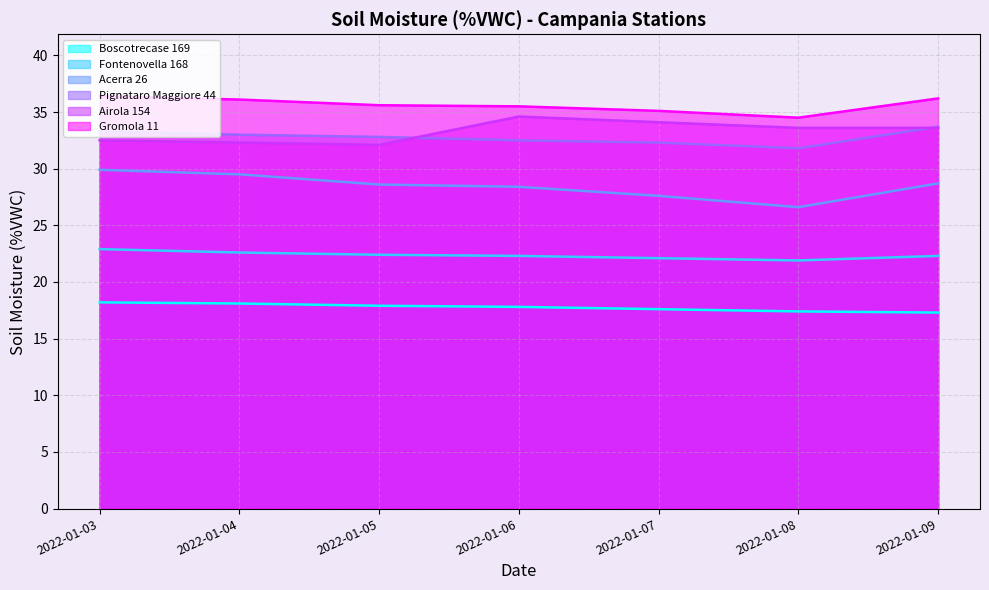

Reading left to right, extract all data points from this chart.

Acerra 26: 29.9	29.5	28.6	28.4	27.6	26.6	28.7
Airola 154: 32.5	32.3	32.1	34.6	34.1	33.6	33.6
Boscotrecase 169: 18.2	18.1	17.9	17.8	17.6	17.4	17.3
Fontenovella 168: 22.9	22.6	22.4	22.3	22.1	21.9	22.3
Gromola 11: 36.4	36.1	35.6	35.5	35.1	34.5	36.2
Pignataro Maggiore 44: 33.3	33.0	32.8	32.5	32.3	31.8	33.7